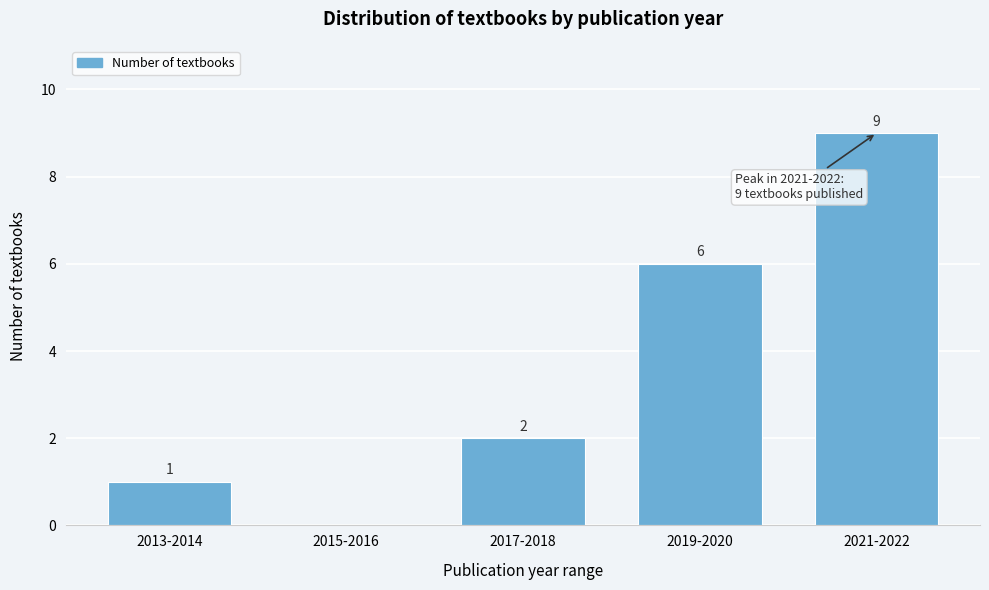

Reading left to right, list all the values displayed in this chart.

2013-2014=1	2015-2016=0	2017-2018=2	2019-2020=6	2021-2022=9